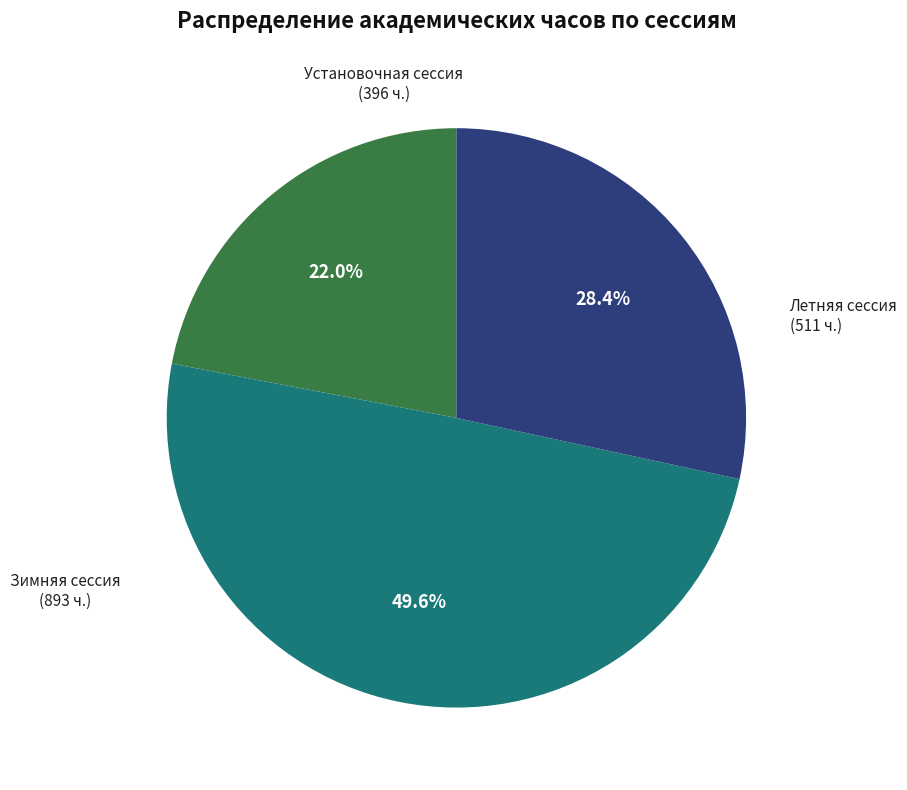

Does any single category account for the majority?

No